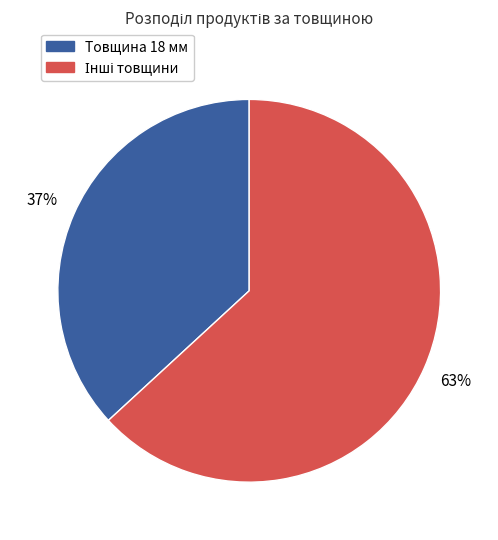

Which category has the smallest portion of the pie?

Товщина 18 мм